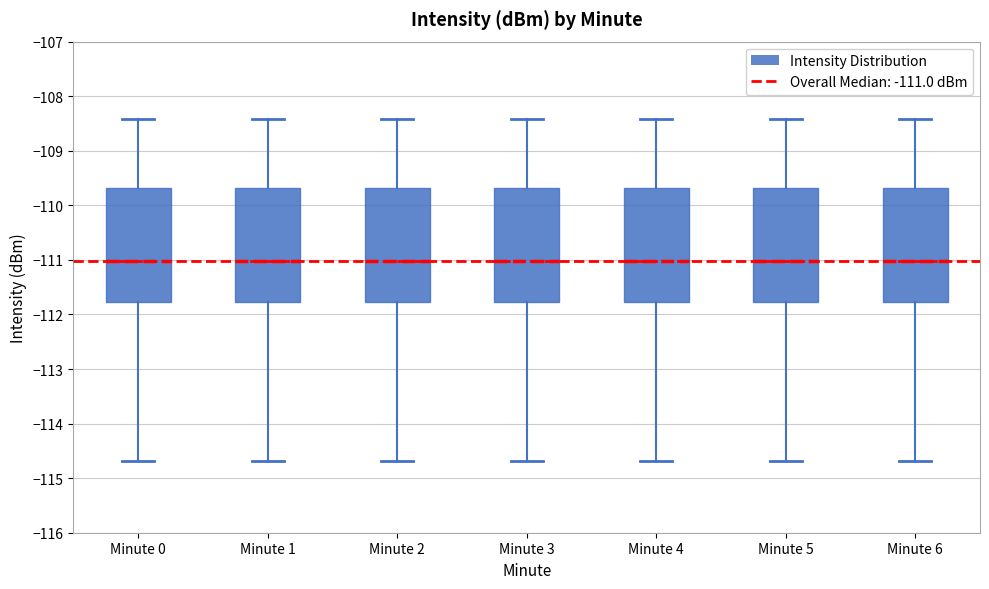

Where does the median line of the box for Minute 5 sit on the y-axis? The values are not printed on the chart, so give them approximately, as read against the axis.

-111.0